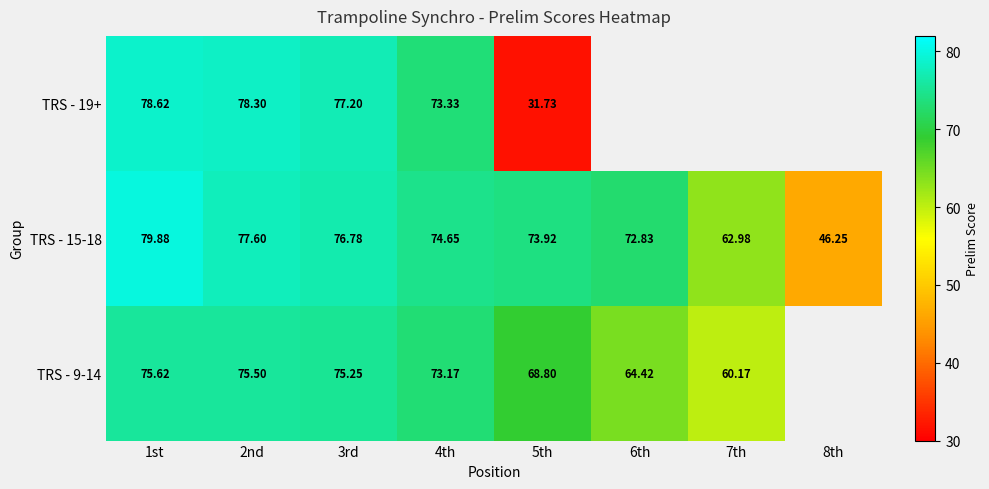

Is the value of TRS - 15-18 at 7th greater than the value of TRS - 19+ at 3rd?

No